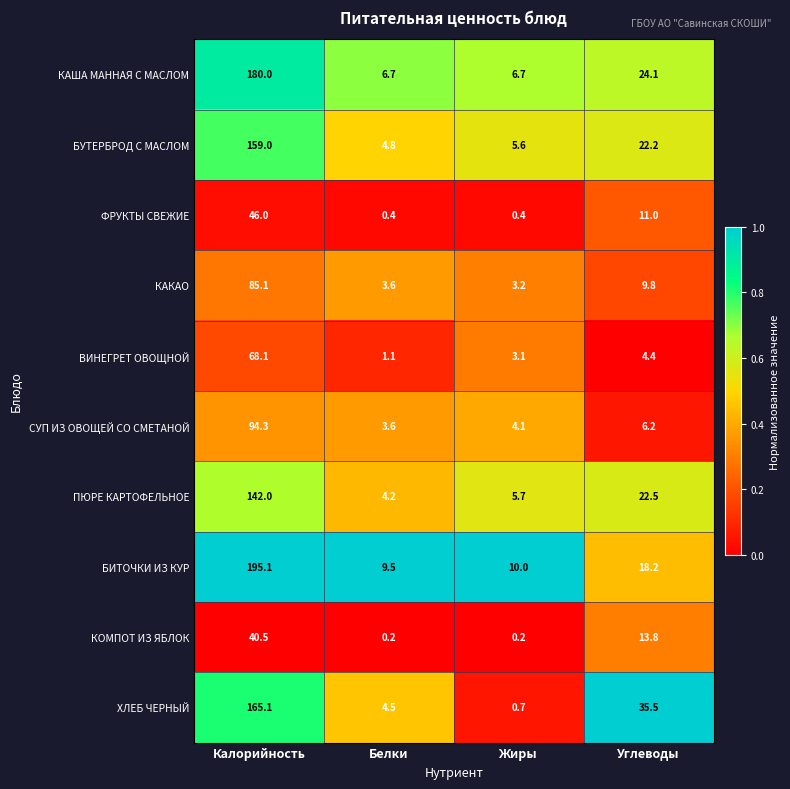

List the series in order of their peak value, highest first.

БИТОЧКИ ИЗ КУР, КАША МАННАЯ С МАСЛОМ, ХЛЕБ ЧЕРНЫЙ, БУТЕРБРОД С МАСЛОМ, ПЮРЕ КАРТОФЕЛЬНОЕ, СУП ИЗ ОВОЩЕЙ СО СМЕТАНОЙ, КАКАО, ВИНЕГРЕТ ОВОЩНОЙ, ФРУКТЫ СВЕЖИЕ, КОМПОТ ИЗ ЯБЛОК